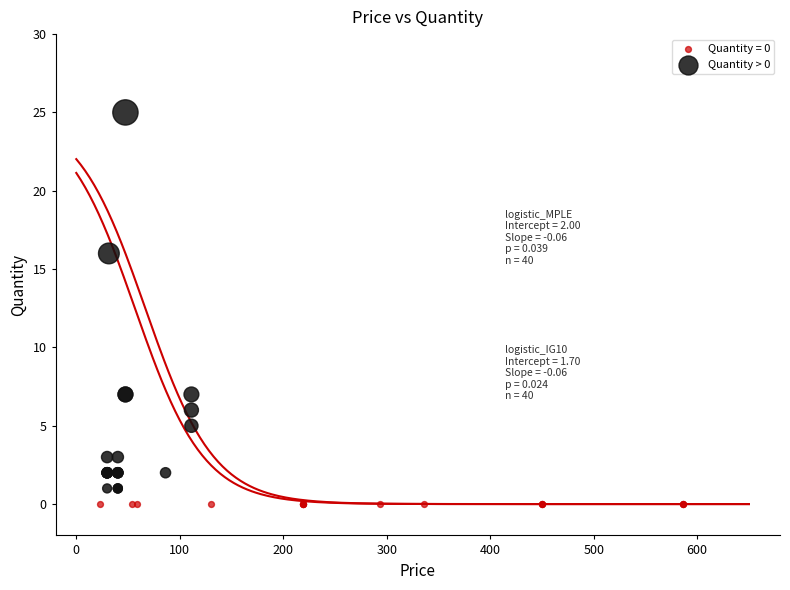

Which series reaches the maximum Y coordinate?

Quantity > 0